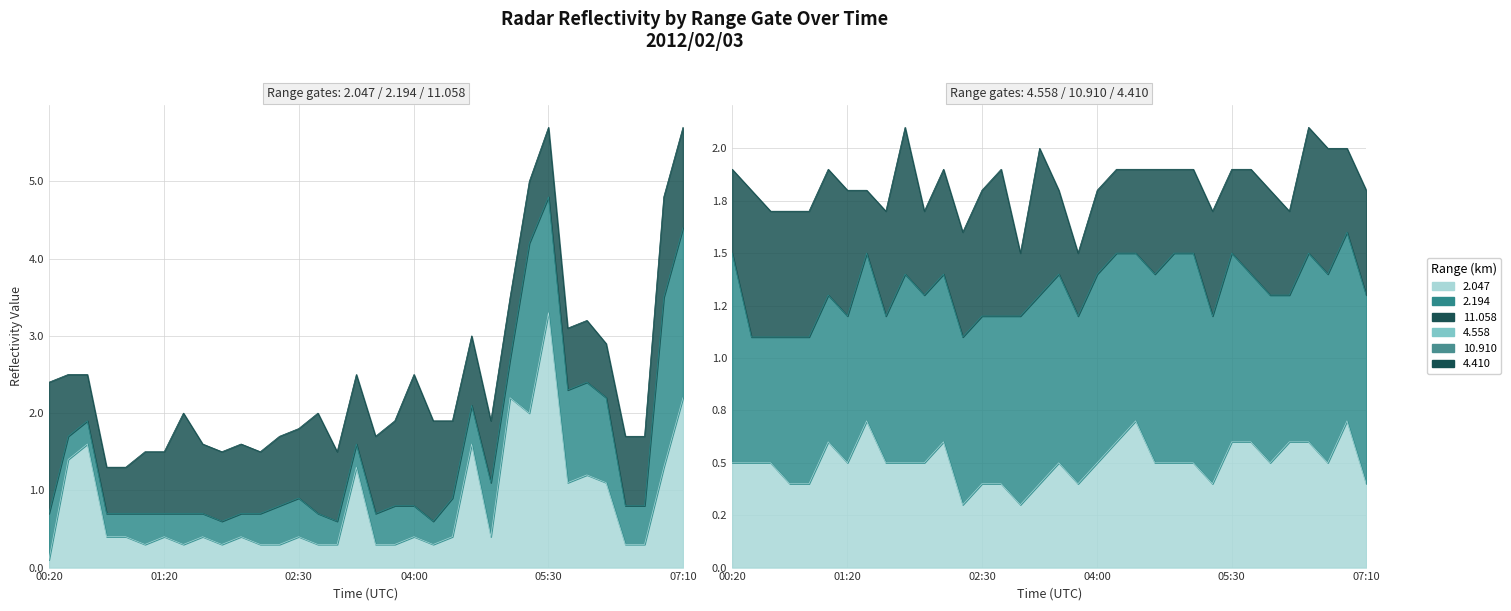

True or false: 2.194 has a value of 0.7 at 03:10.

False